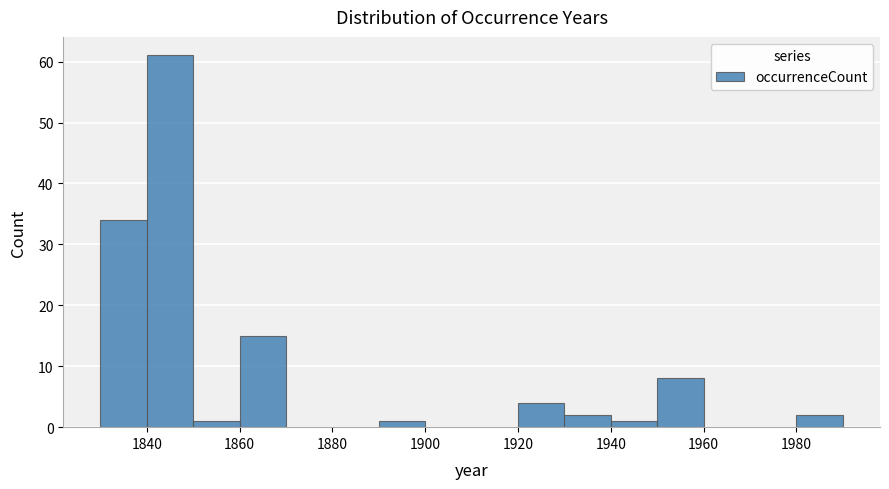

Reading left to right, transcribe this chart: for each bar, give the range it covers on the x-axis and its height. The values are not printed on the chart, so give them approximately, as read against the axis.

1830 to 1840: 34
1840 to 1850: 61
1850 to 1860: 1
1860 to 1870: 15
1870 to 1880: 0
1880 to 1890: 0
1890 to 1900: 1
1900 to 1910: 0
1910 to 1920: 0
1920 to 1930: 4
1930 to 1940: 2
1940 to 1950: 1
1950 to 1960: 8
1960 to 1970: 0
1970 to 1980: 0
1980 to 1990: 2